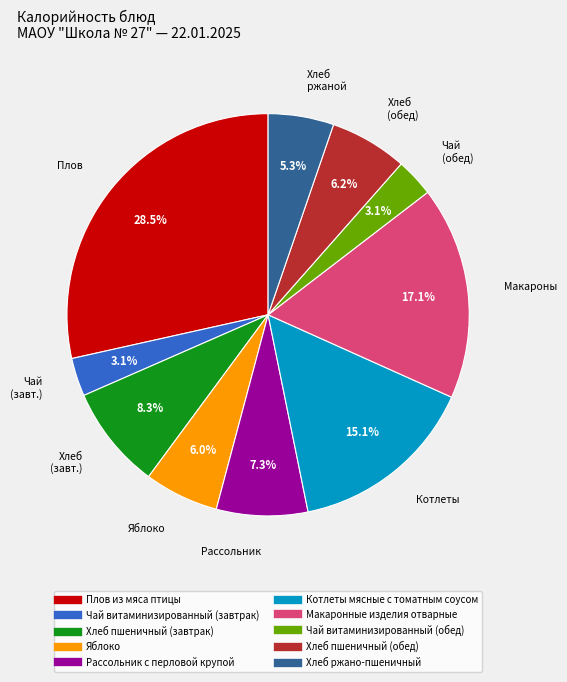

Is there a majority slice in this chart?

No